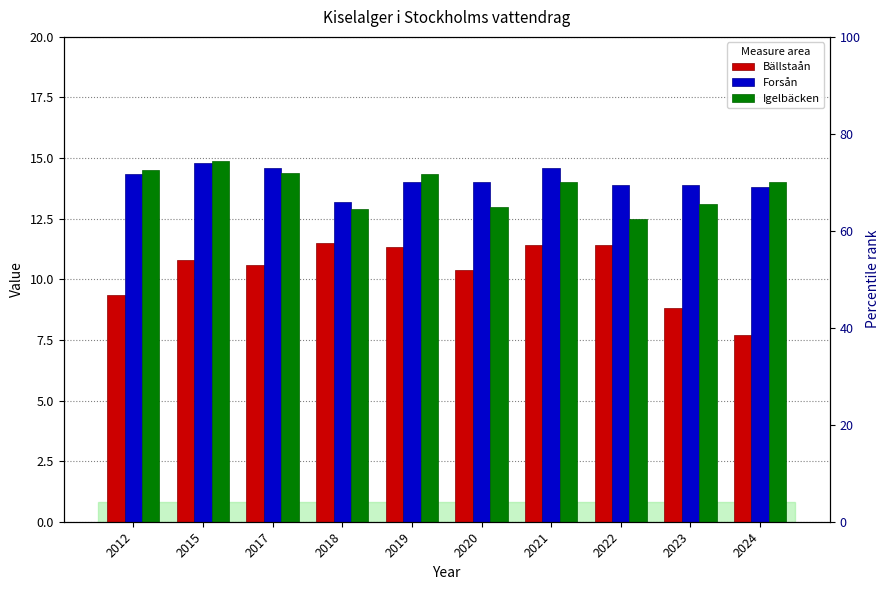

What is the average value of the Igelbäcken series?

13.8